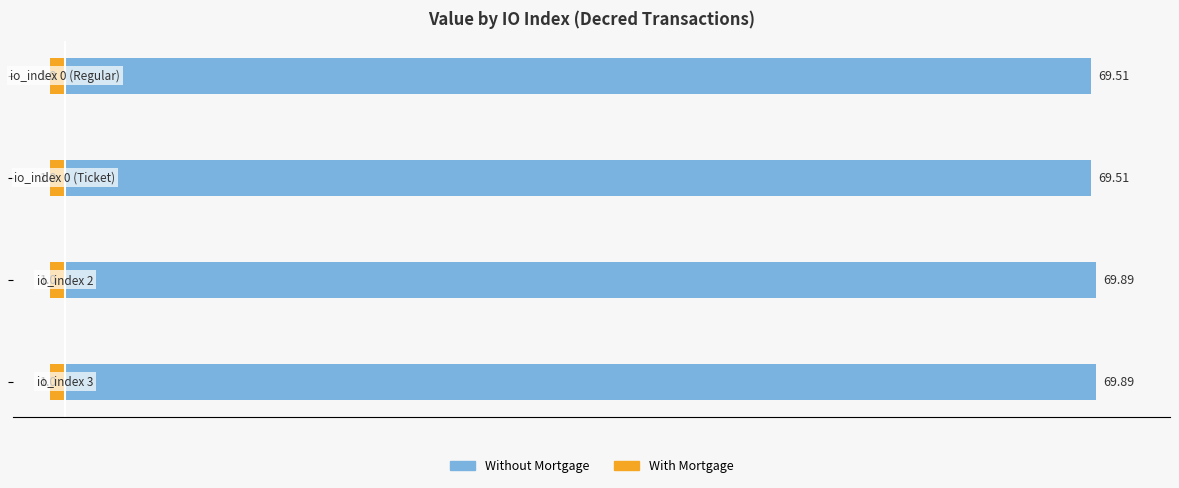

Reading right to left, extract all data points from this chart.

With Mortgage: 0.3	0.3	0.3	0.3
Without Mortgage: 69.5	69.5	69.9	69.9